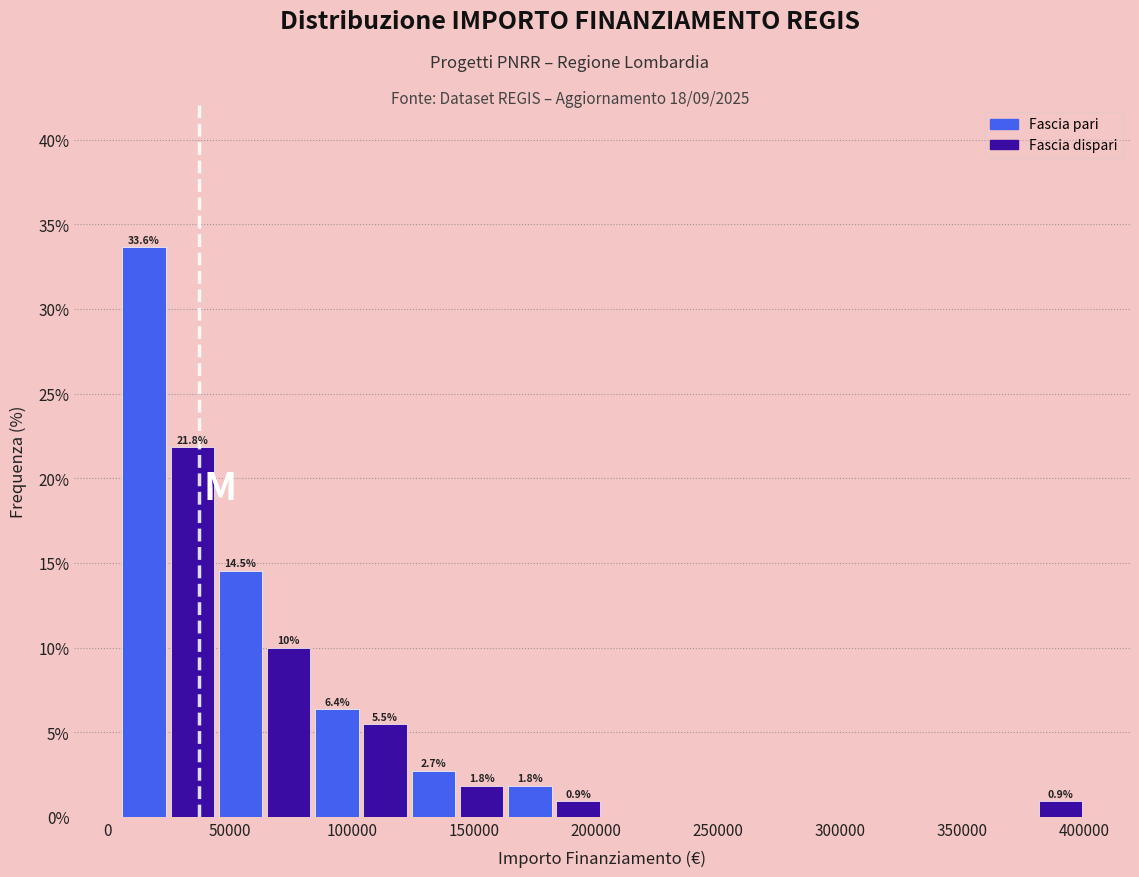

Read against the x-axis, roughly where is the centre of the tallest bar?

15000